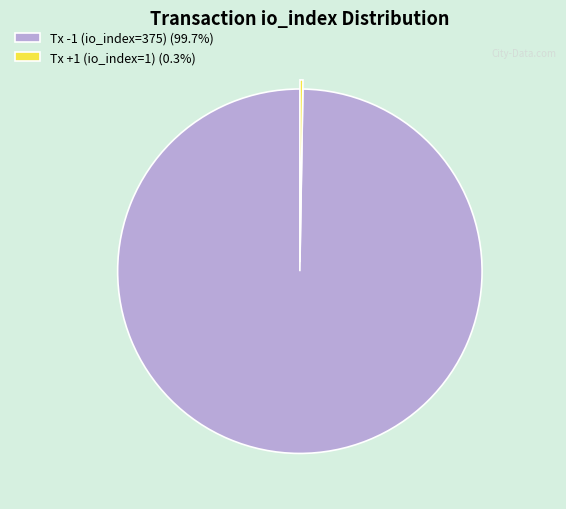

Does Tx -1 (io_index=375) (99.7%) represent more than half of the total?

Yes